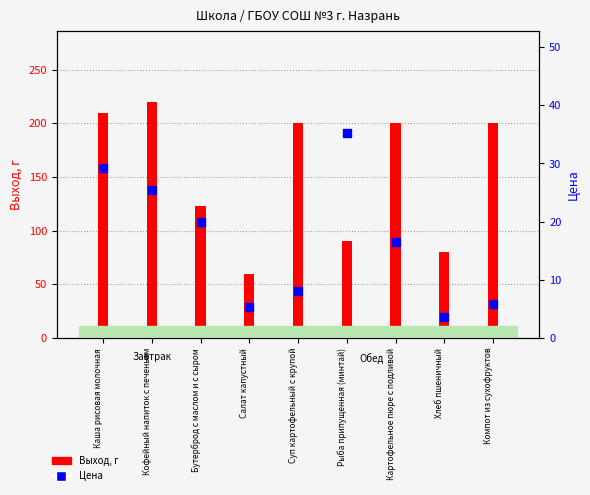

What is the total value across all series at Салат капустный?

65.3